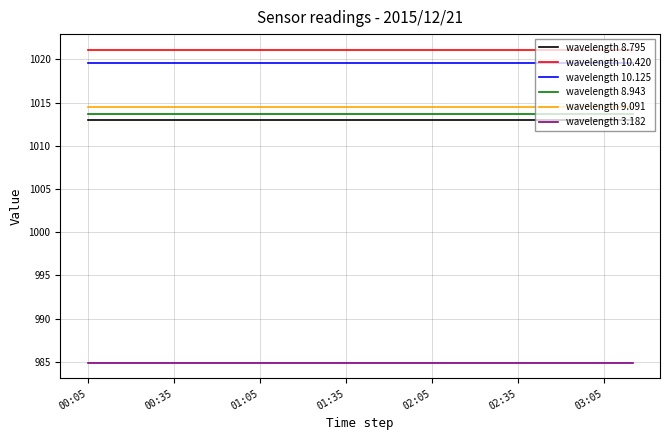

What is the minimum value shown in the chart?

984.9